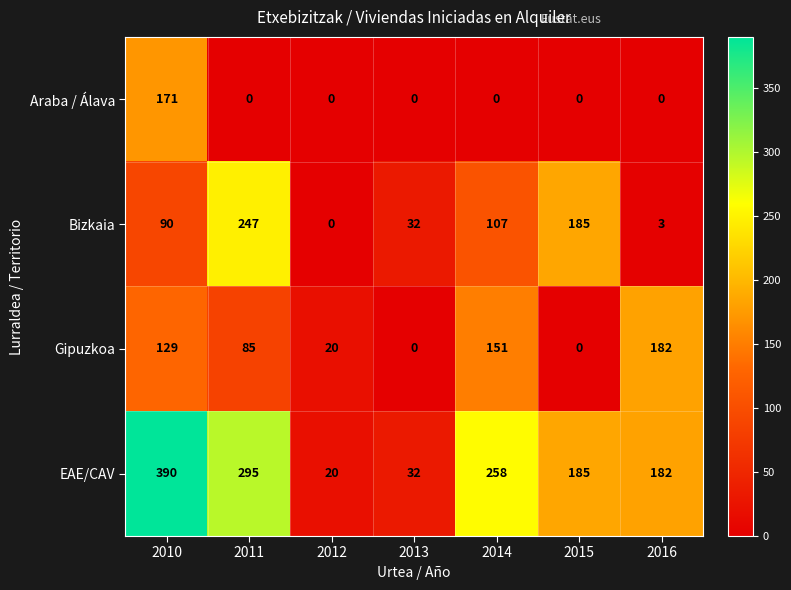

Reading left to right, extract all data points from this chart.

Araba / Álava: 171	0	0	0	0	0	0
Bizkaia: 90	247	0	32	107	185	3
Gipuzkoa: 129	85	20	0	151	0	182
EAE/CAV: 390	295	20	32	258	185	182